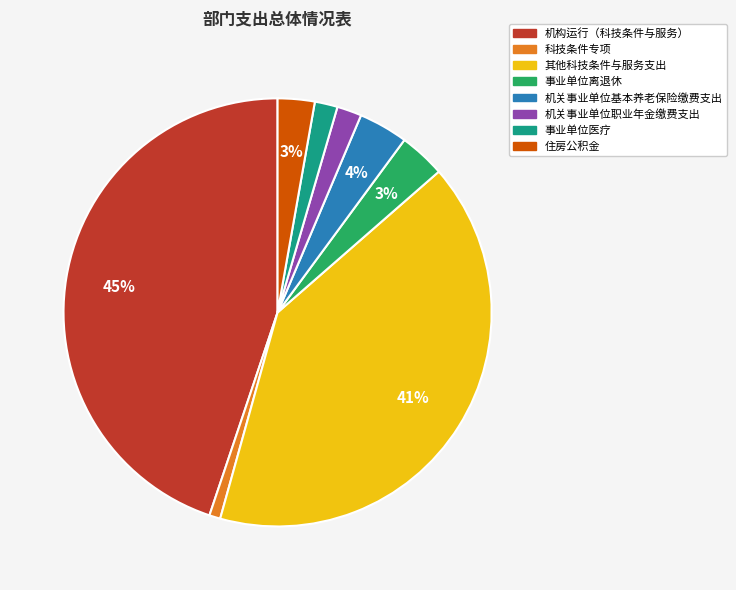

How many slices are in this pie chart?

8